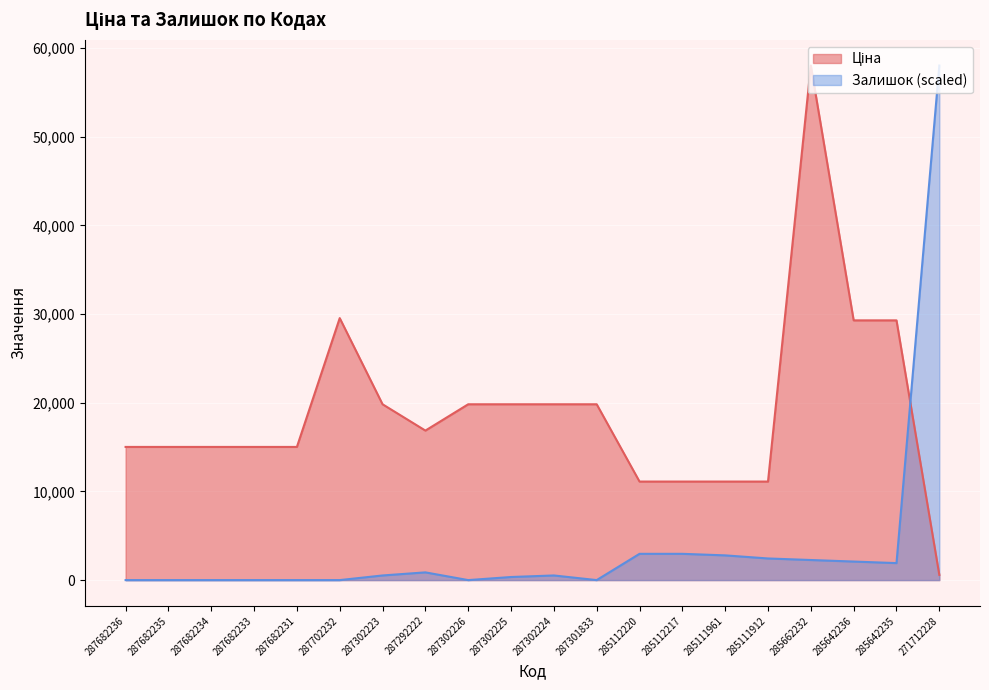

Where is Ціна nearest to the value 29311?

285642236